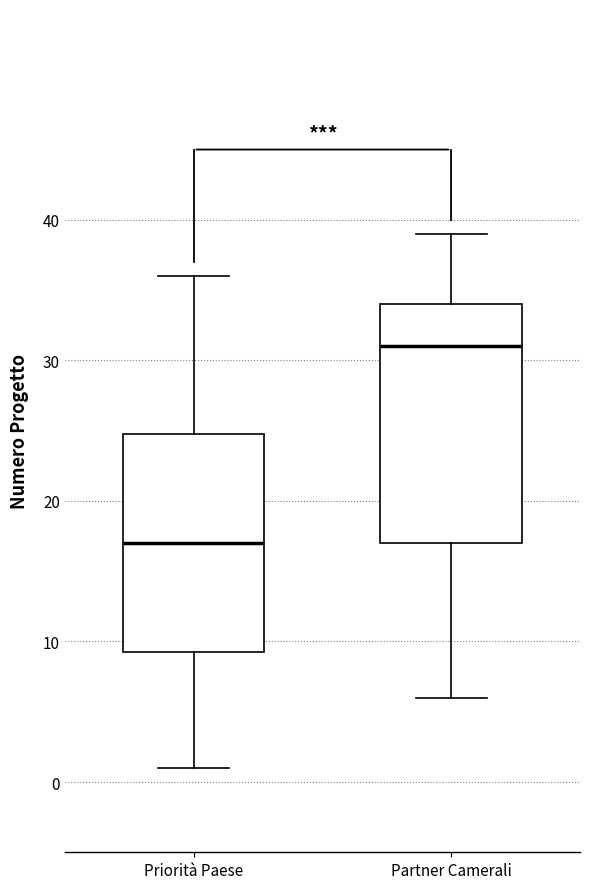

Reading left to right, transcribe this box plot: for each box, give where its median line is, the range the box spans, and where its two whiskers end, as read against the y-axis. The values are not printed on the chart, so give them approximately, as read against the axis.

Priorità Paese: median 17, box 9 to 25, whiskers 1 to 36
Partner Camerali: median 31, box 17 to 34, whiskers 6 to 39